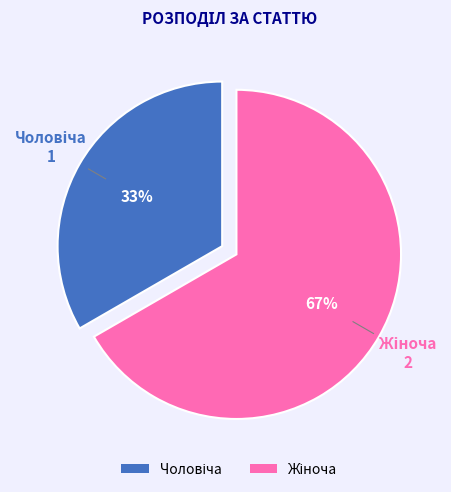

To the nearest percent, what is the average slice percentage?

50%